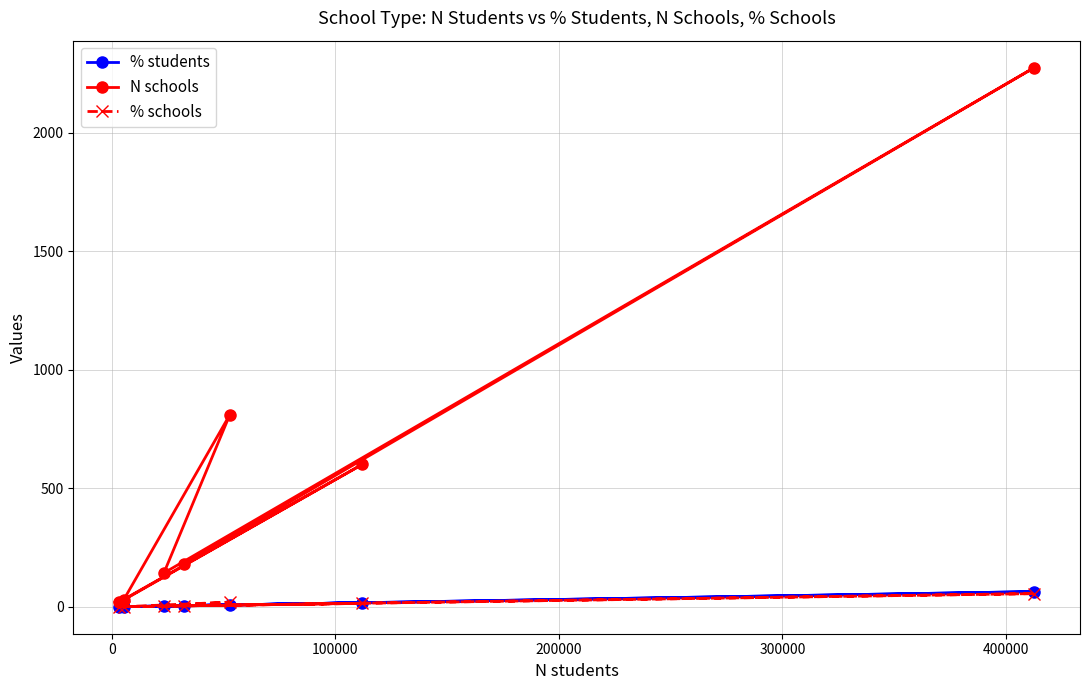

Which series has the largest total across all categories?

N schools